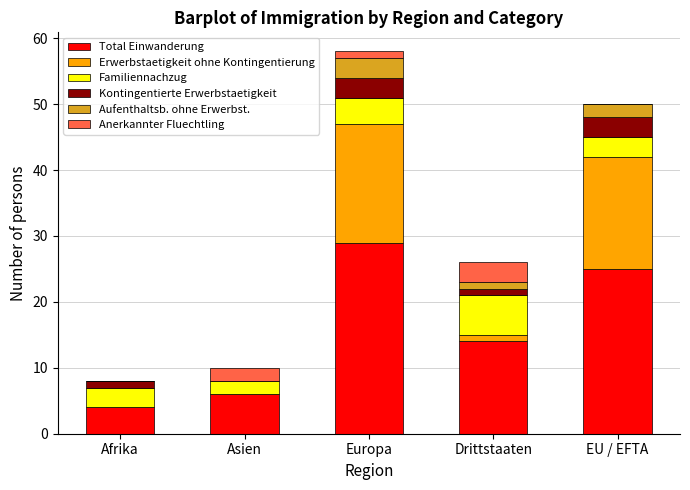

At which label is Total Einwanderung closest to 16?

Drittstaaten